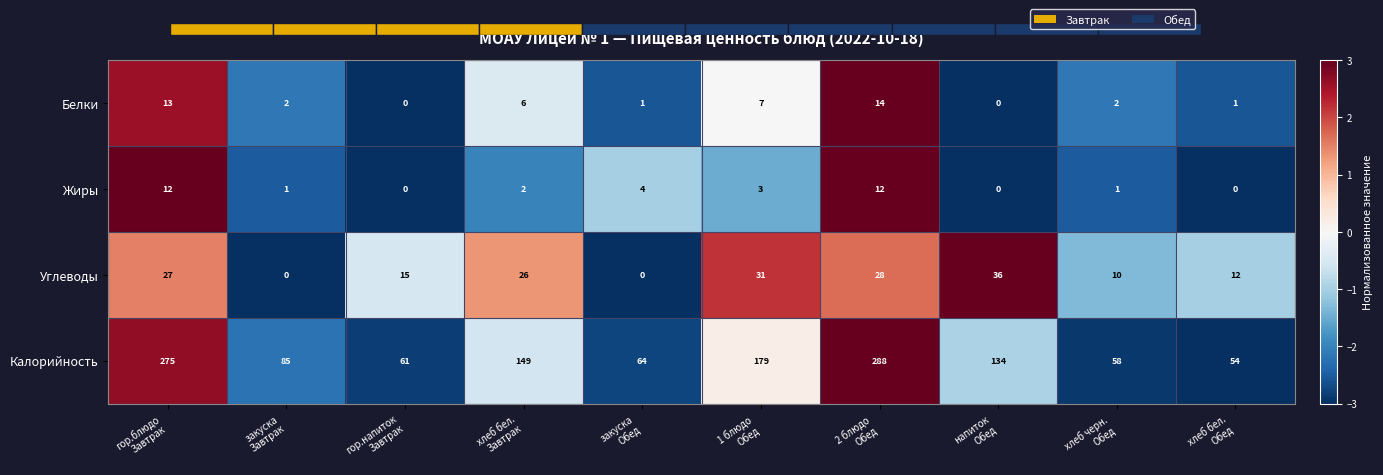

What is the highest value of the Калорийность series?

288